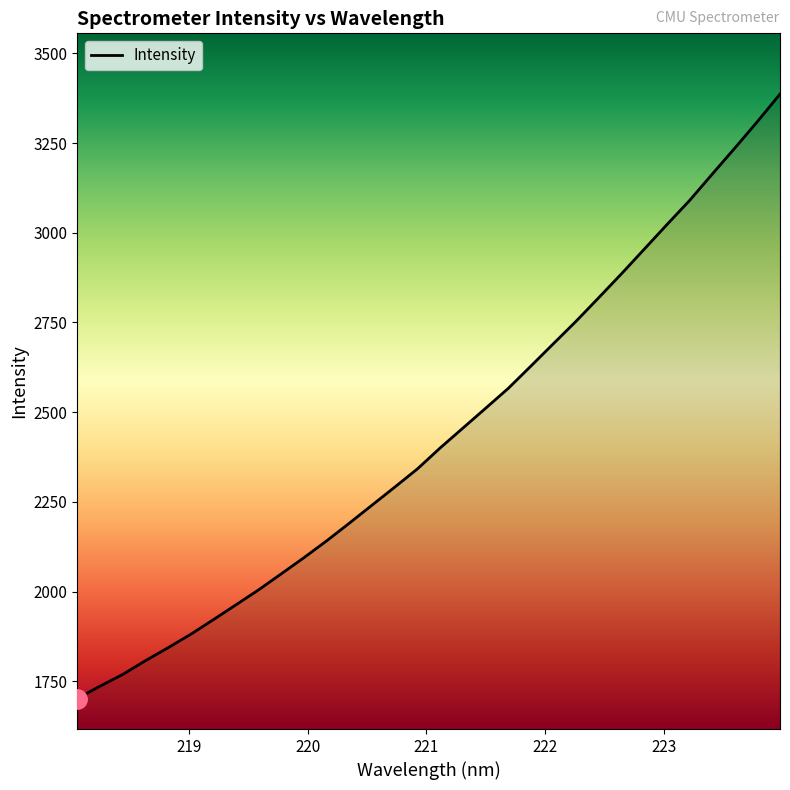

What is the smallest value displayed?

1701.9